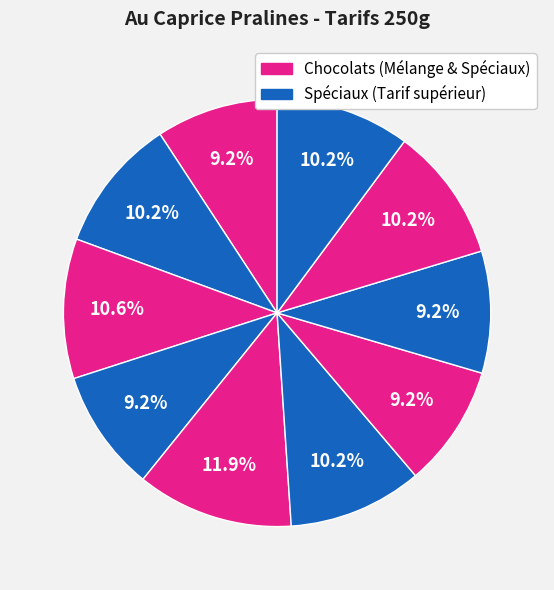

How many segments does this pie chart have?

10